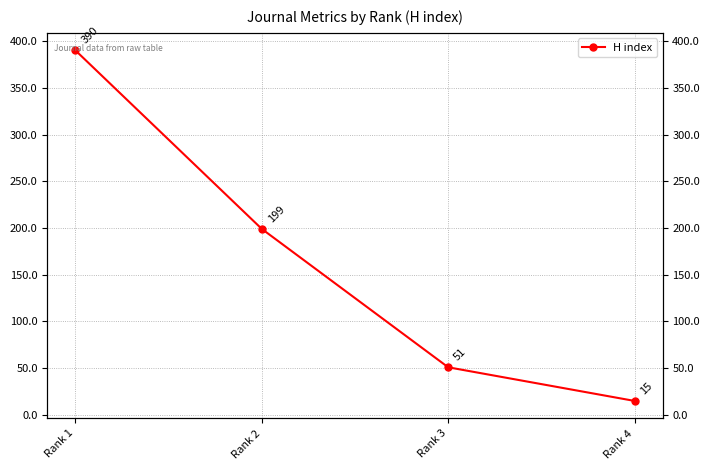

What is the value of the 1st point from the left?

390